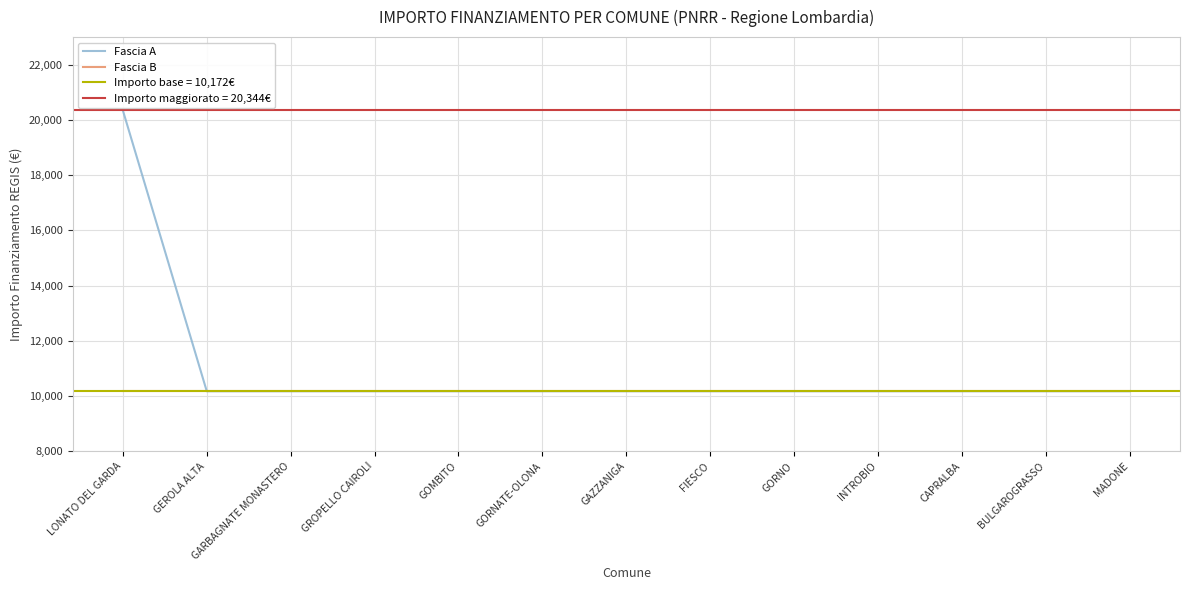

Is this an area chart (filled region under the line)?

No